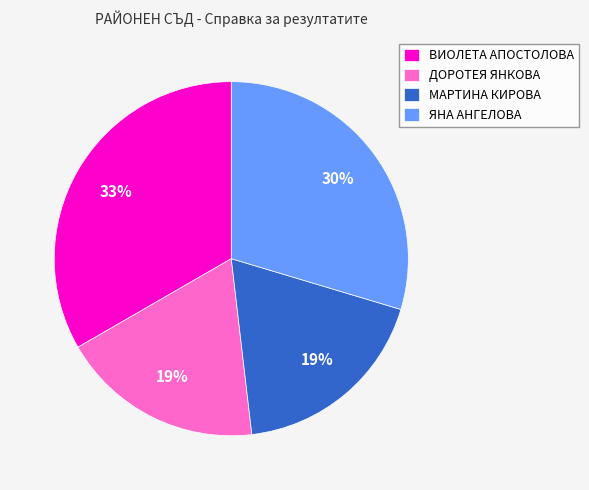

What is the largest slice in the pie chart?

ВИОЛЕТА АПОСТОЛОВА